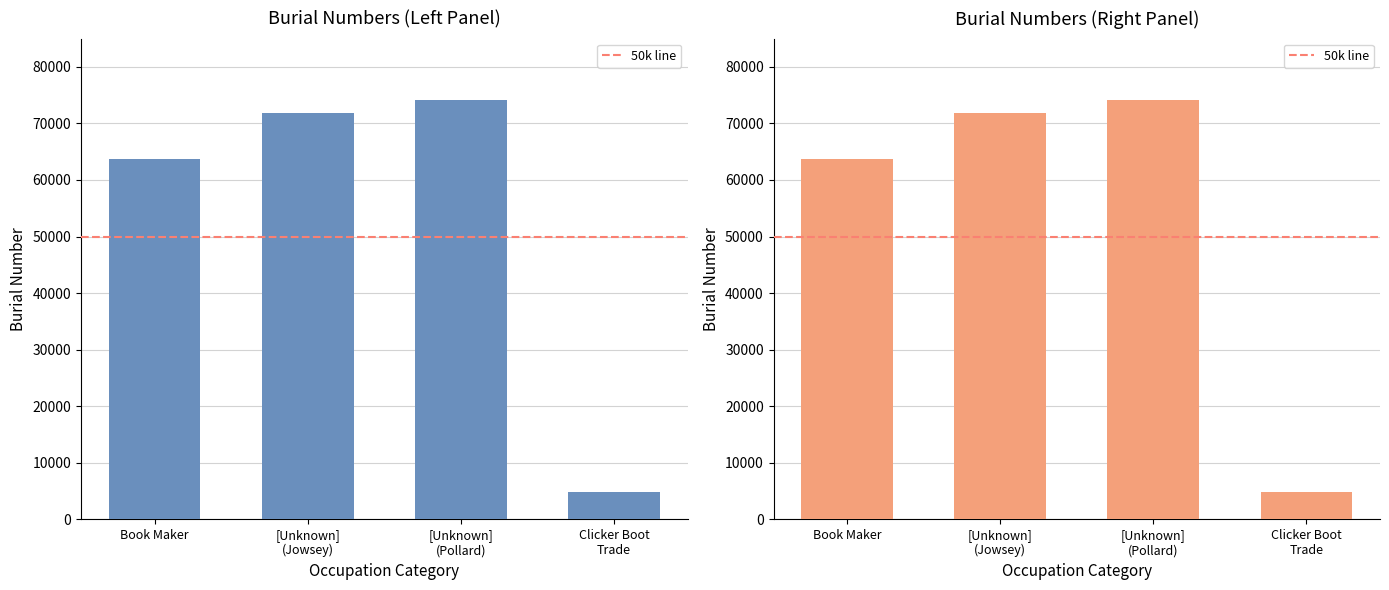

What is the difference between the maximum and minimum values?

69263